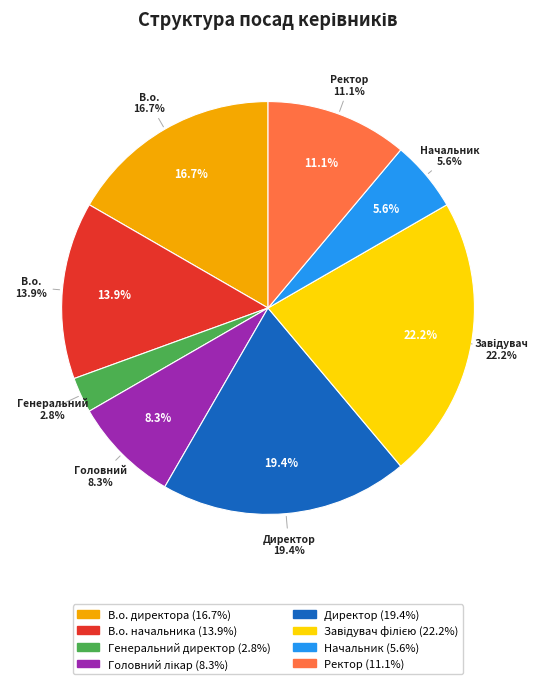

The Генеральний директор slice represents 13% of the pie. True or false?

False